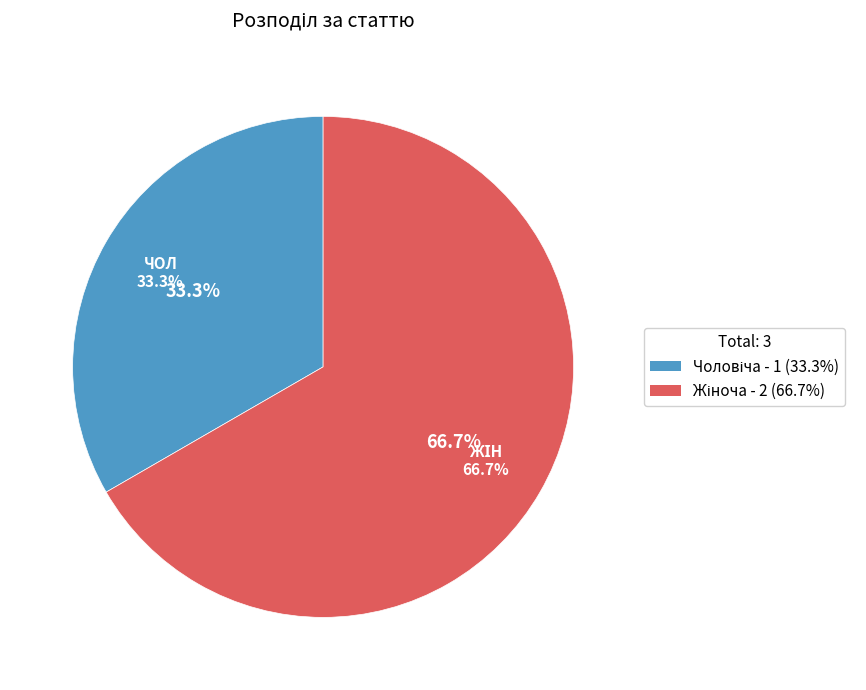

What percentage is the Жіноча slice, to the nearest percent?

67%